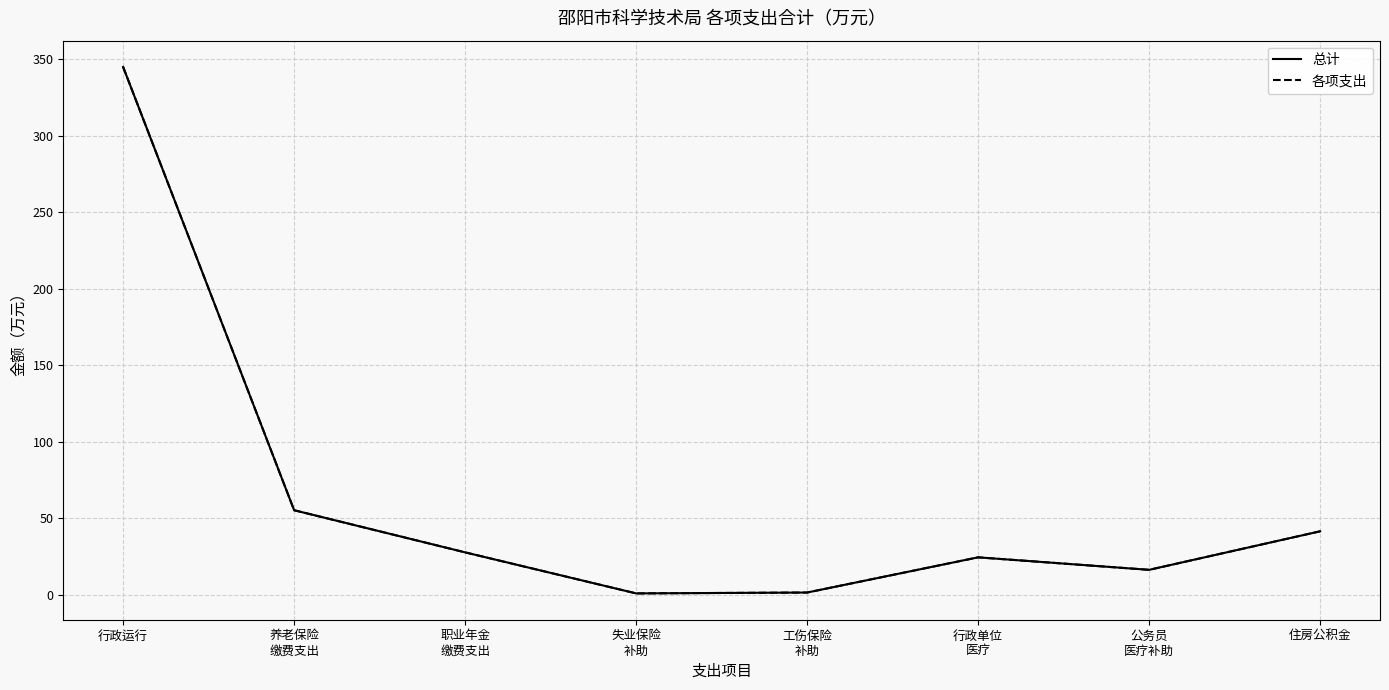

In 总计, how many points are higher than both neighbors (excluding endpoints)?

1